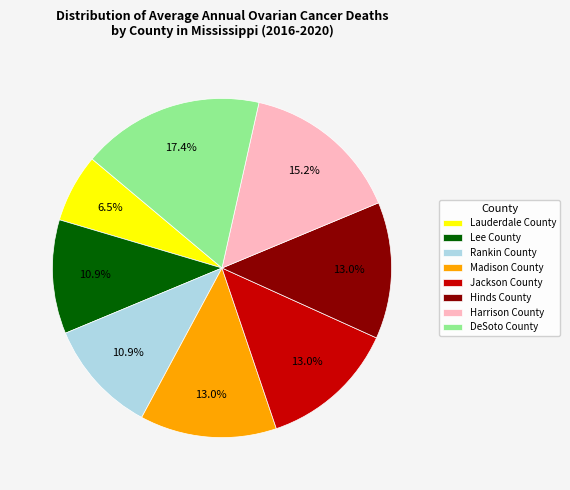

Which category has the biggest portion of the pie?

DeSoto County